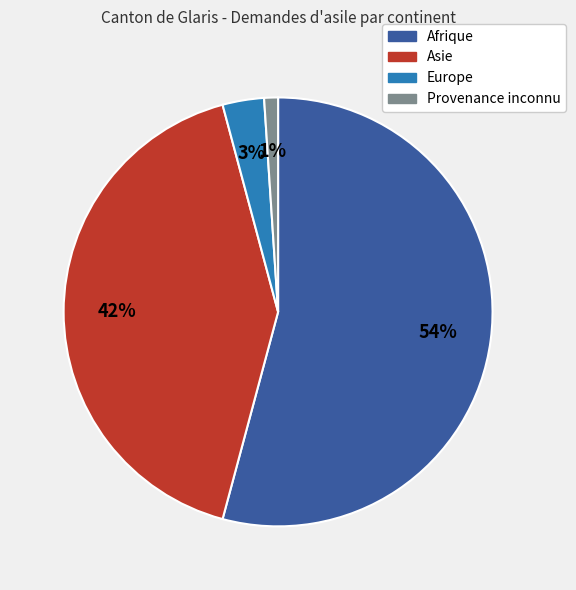

Rank the categories by value from highest to lowest.

Afrique, Asie, Europe, Provenance inconnu